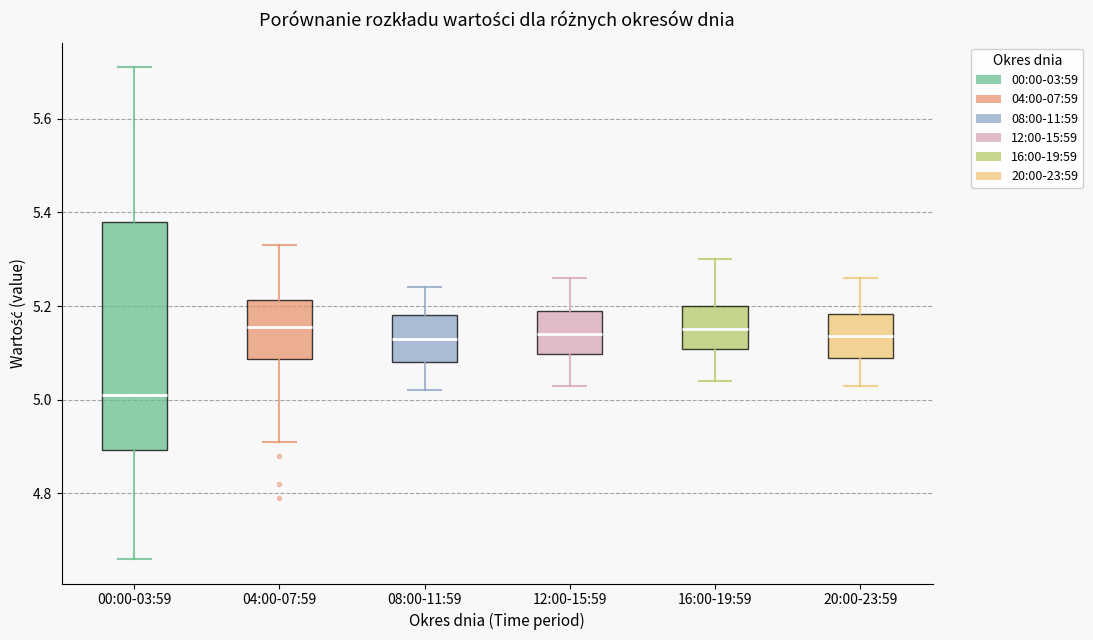

Which box has the lowest median line?

00:00-03:59